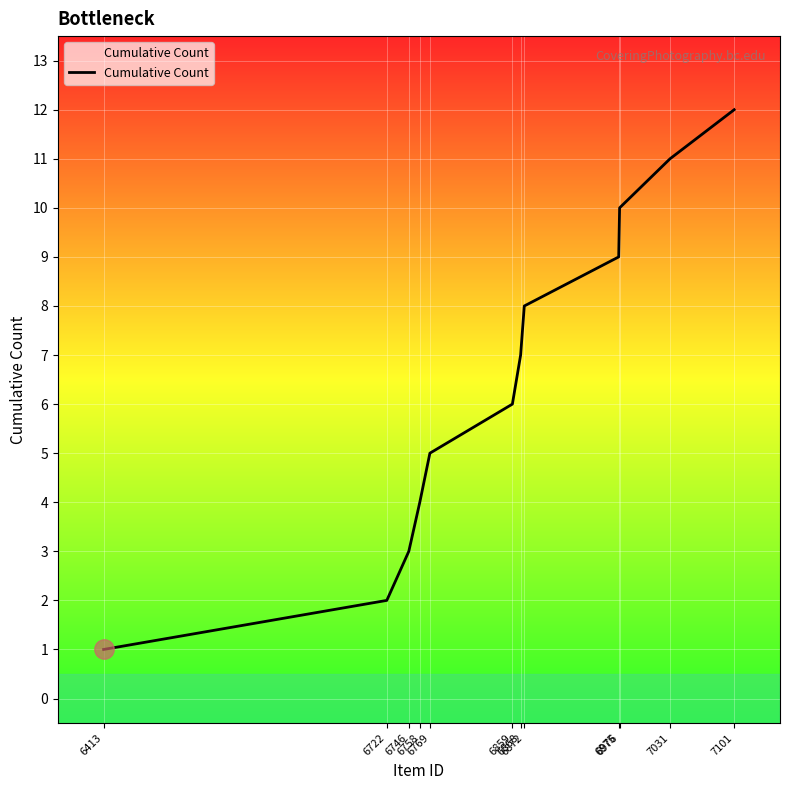

What is the greatest value displayed?

12